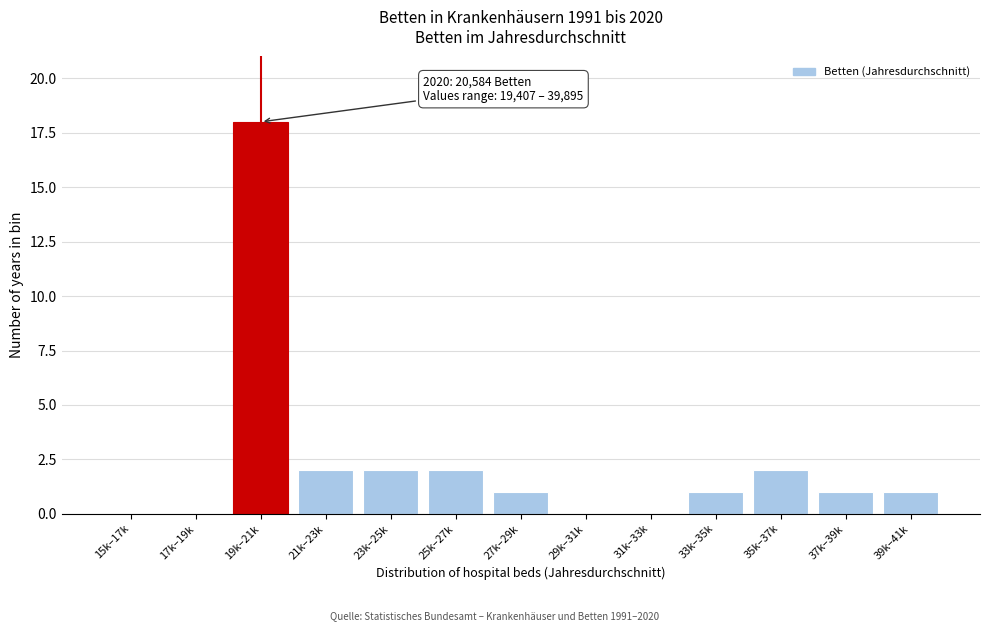

Reading left to right, list all the values displayed in this chart.

15k–17k=0	17k–19k=0	19k–21k=18	21k–23k=2	23k–25k=2	25k–27k=2	27k–29k=1	29k–31k=0	31k–33k=0	33k–35k=1	35k–37k=2	37k–39k=1	39k–41k=1